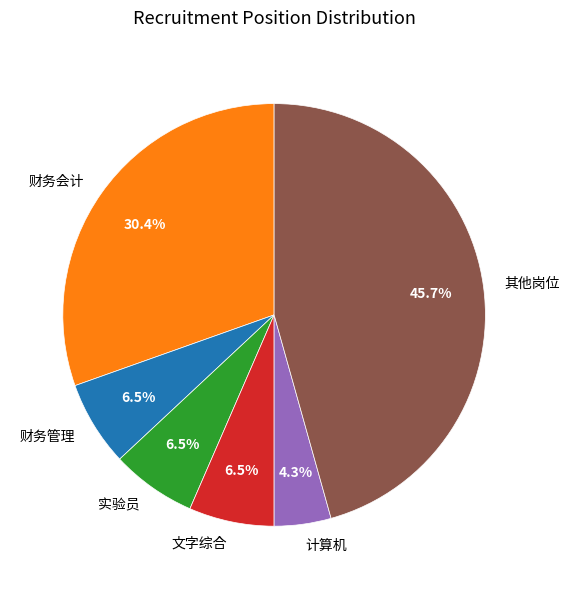

How much of the chart is everything except 财务会计?

69.6%